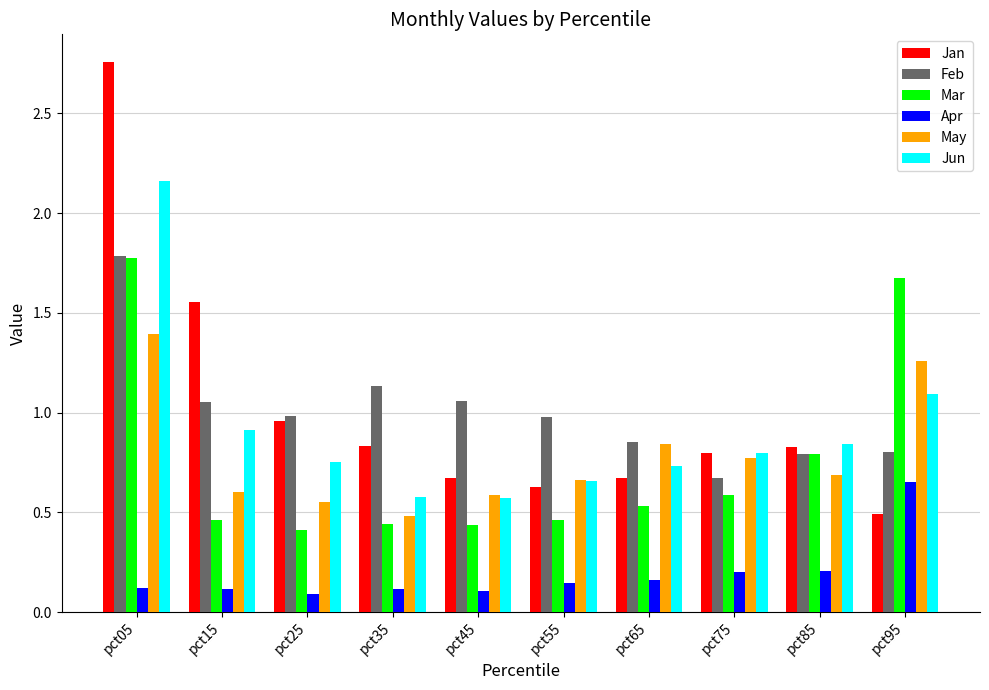

At which label is May closest to 0?

pct35